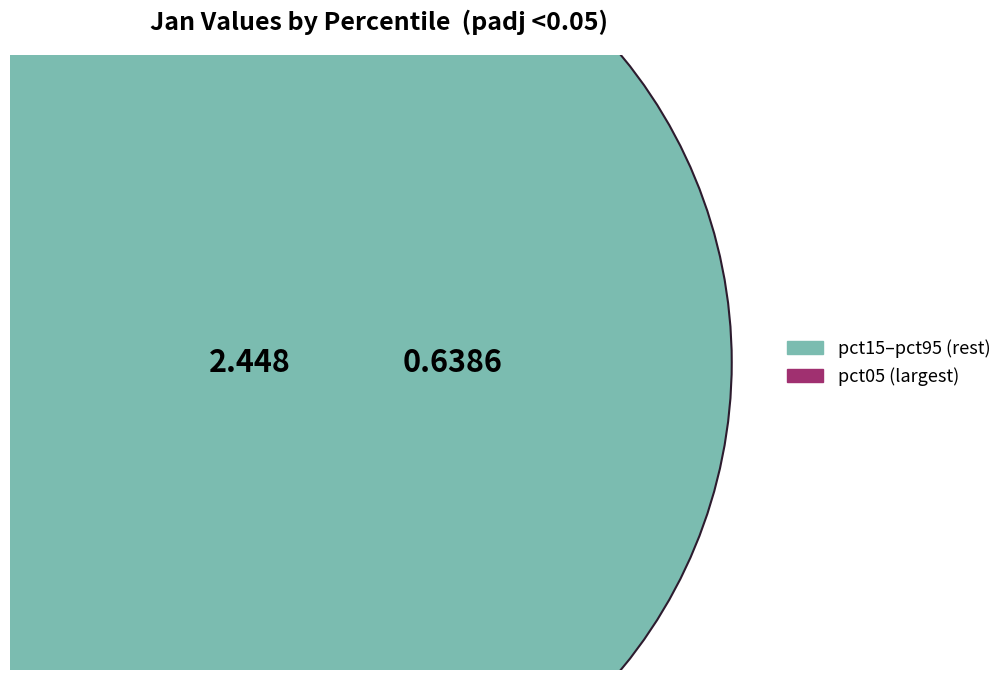

Is it true that pct75 is 1% of the pie?

False